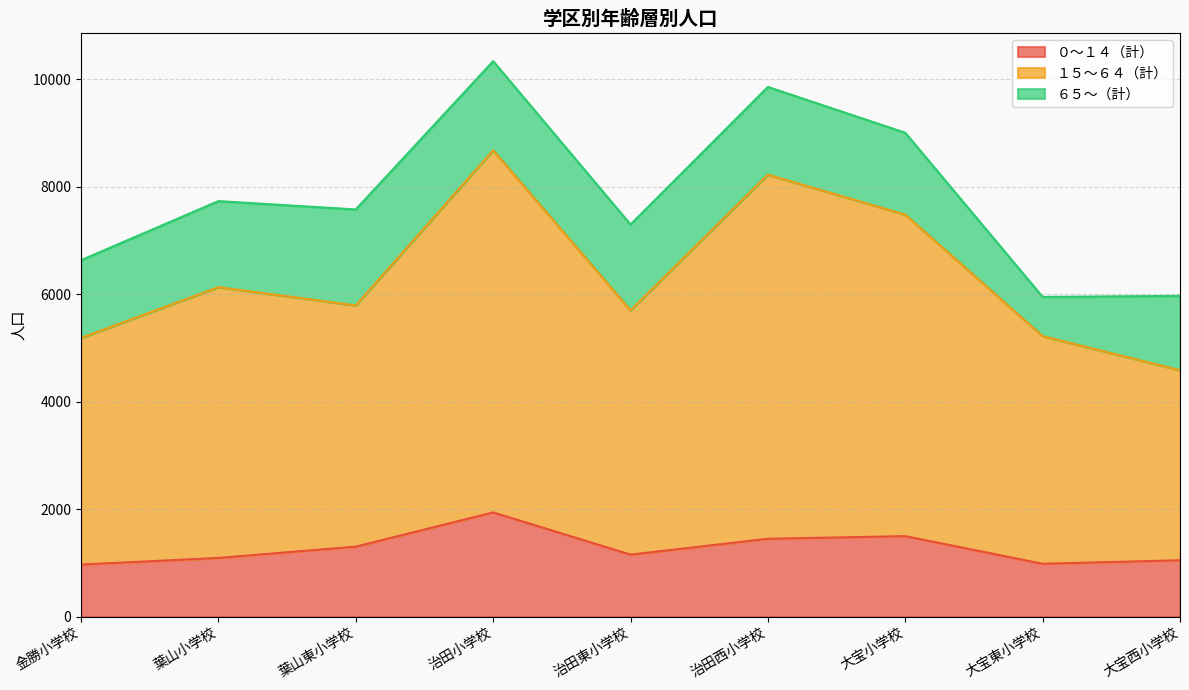

Is the value of ０～１４（計） at 治田西小学校 greater than the value of １５～６４（計） at 治田西小学校?

No